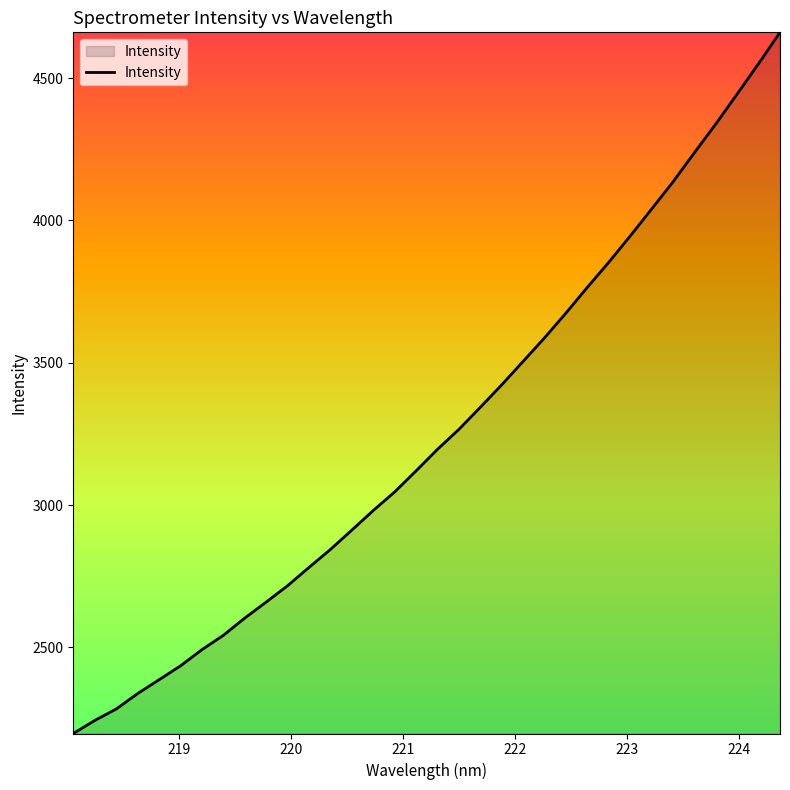

What is the difference between the maximum and minimum values?

2462.6